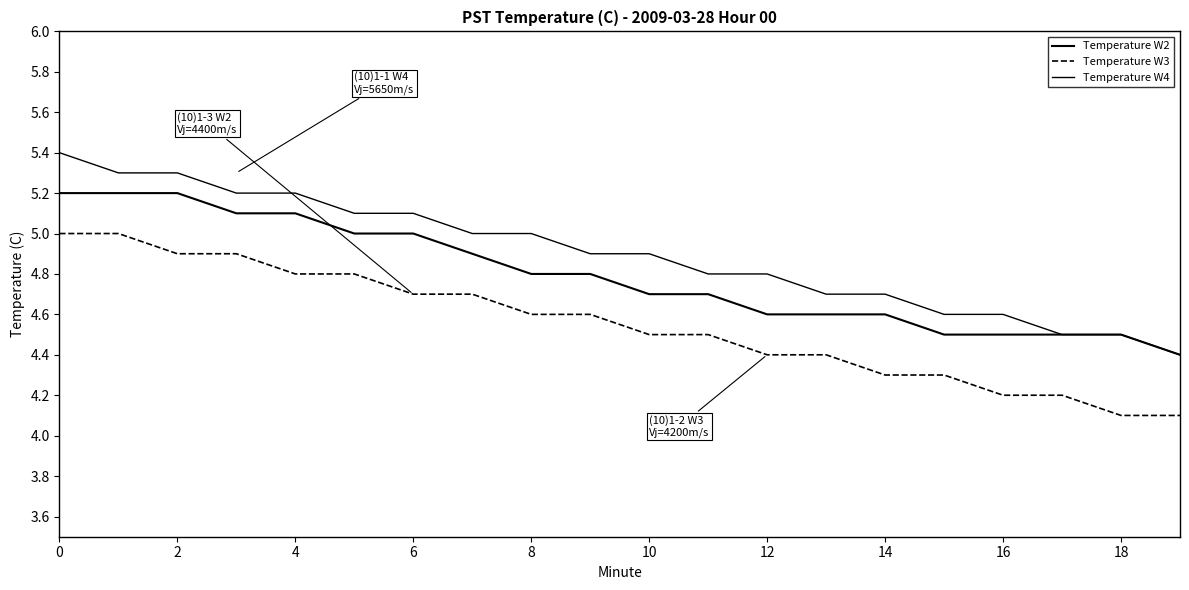

Which series has the widest spread of values?

Temperature W4